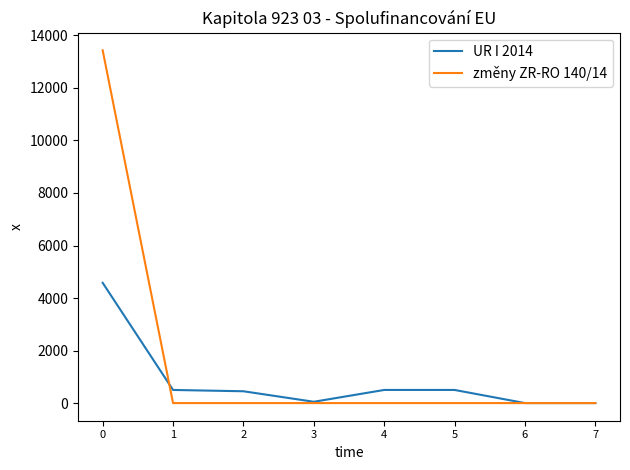

At how many categories does at least one series exceed 5753?

1